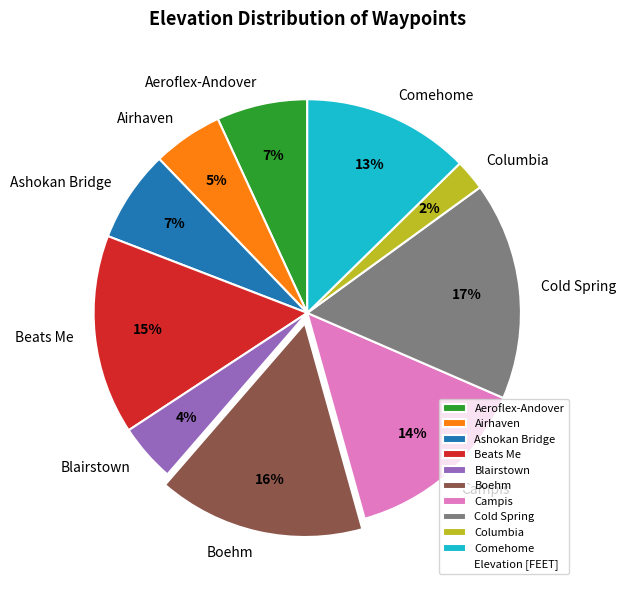

Does any single category account for the majority?

No